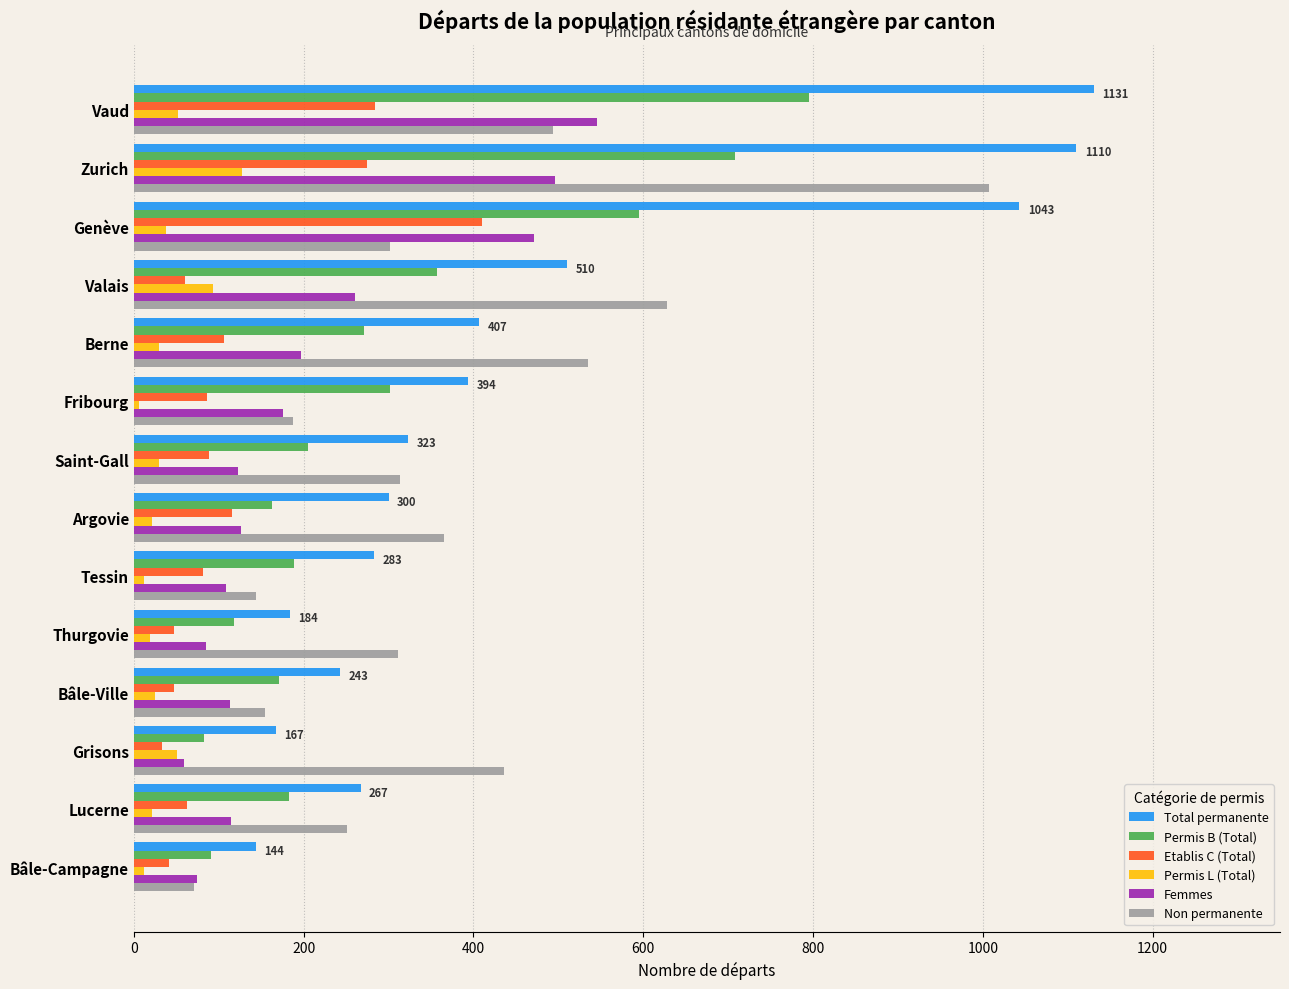

The Non permanente series shows 71 at Bâle-Campagne. True or false?

True